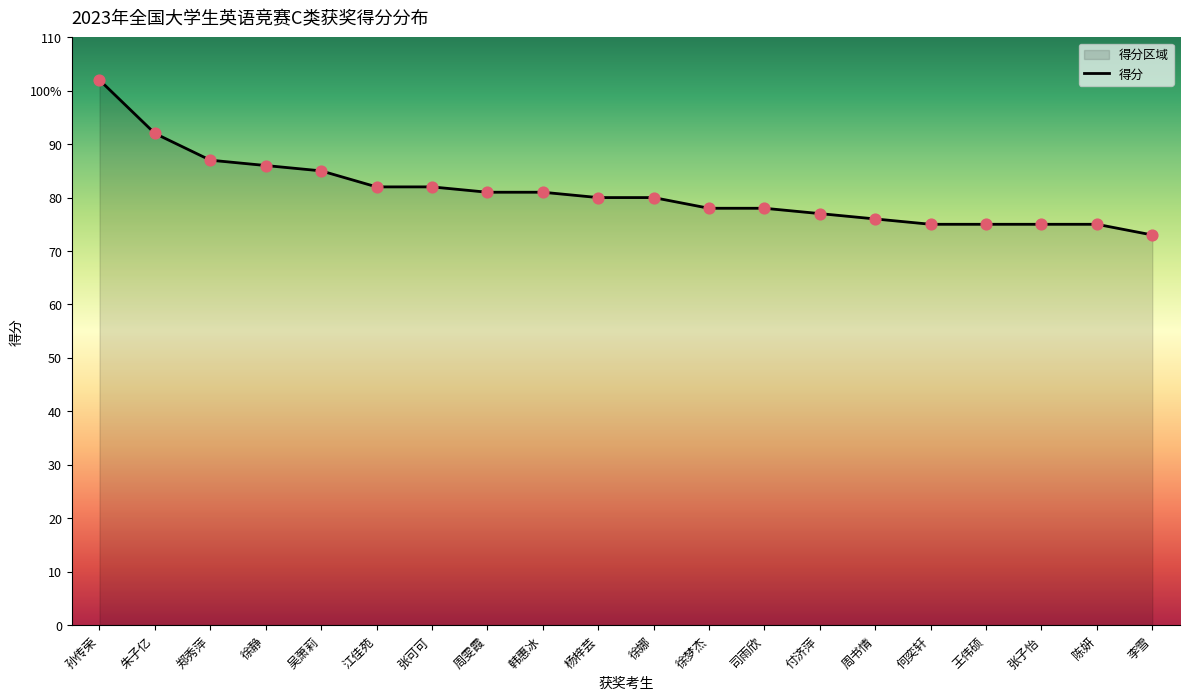

What is the change in value from 周书情 to 张子怡?

-1